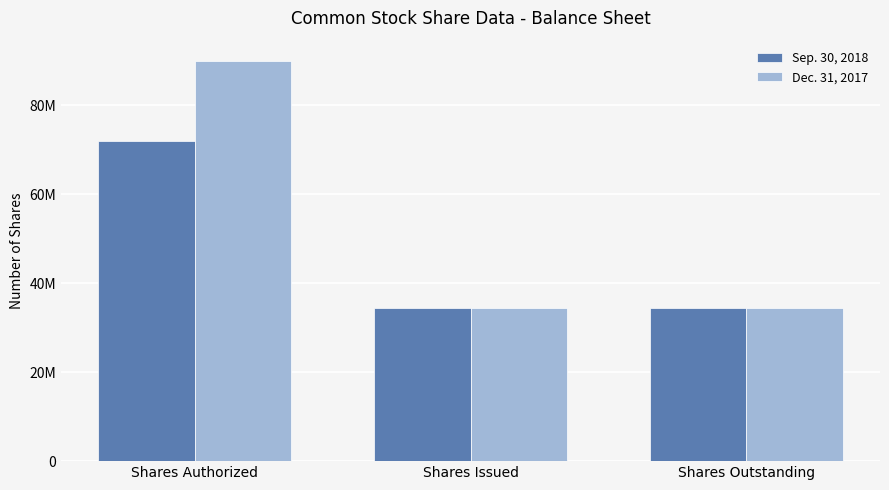

Rank the series by their average value, from highest to lowest.

Dec. 31, 2017, Sep. 30, 2018